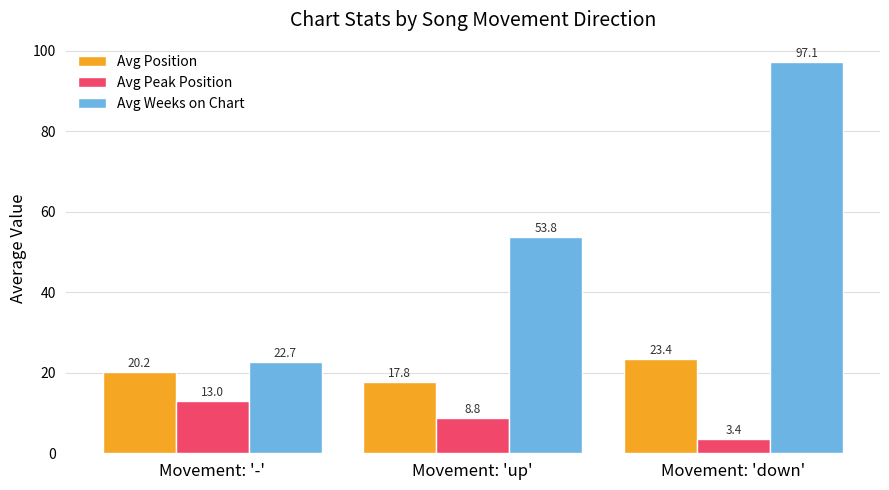

What position from the left is Movement: '-'?

1